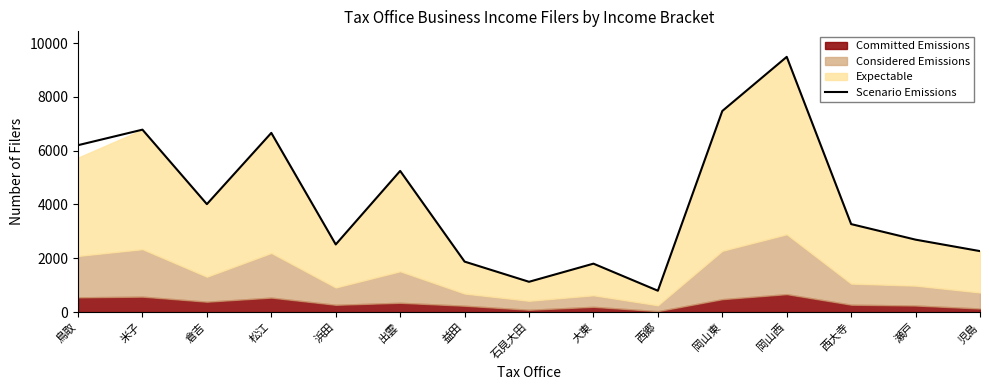

What is the change in value from 大東 to 岡山東?

+5674